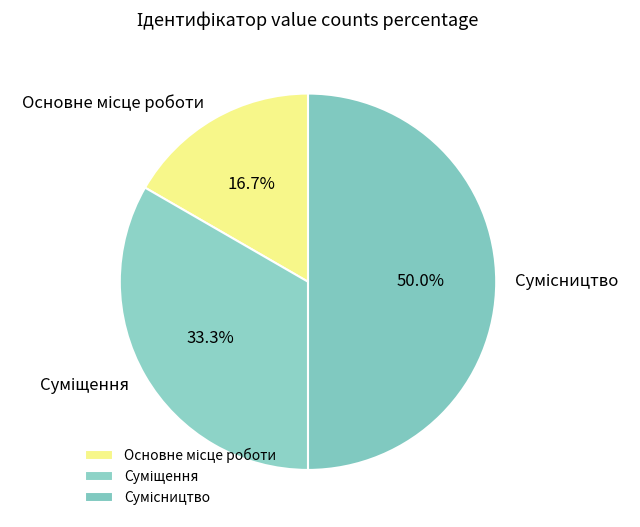

Count the number of slices in the pie.

3